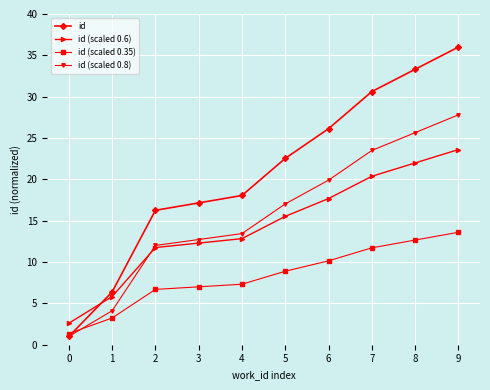

Reading right to left, transcribe all the data shown in this chart.

id: 9=36.0	8=33.3	7=30.6	6=26.1	5=22.5	4=18.1	3=17.2	2=16.3	1=6.4	0=1.0
id (scaled 0.6): 9=23.6	8=22.0	7=20.4	6=17.7	5=15.5	4=12.8	3=12.3	2=11.8	1=5.8	0=2.6
id (scaled 0.35): 9=13.6	8=12.7	7=11.7	6=10.1	5=8.9	4=7.3	3=7.0	2=6.7	1=3.2	0=1.4
id (scaled 0.8): 9=27.8	8=25.6	7=23.5	6=19.9	5=17.0	4=13.4	3=12.7	2=12.0	1=4.1	0=1.0